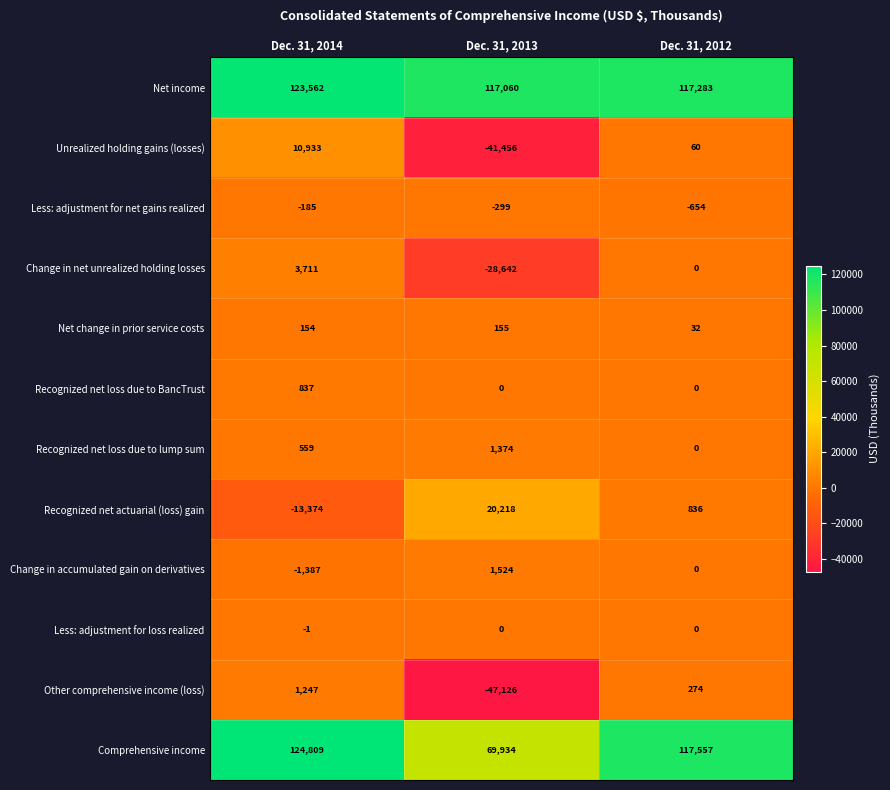

True or false: Recognized net actuarial (loss) gain has a value of 20218 at Dec. 31, 2013.

True